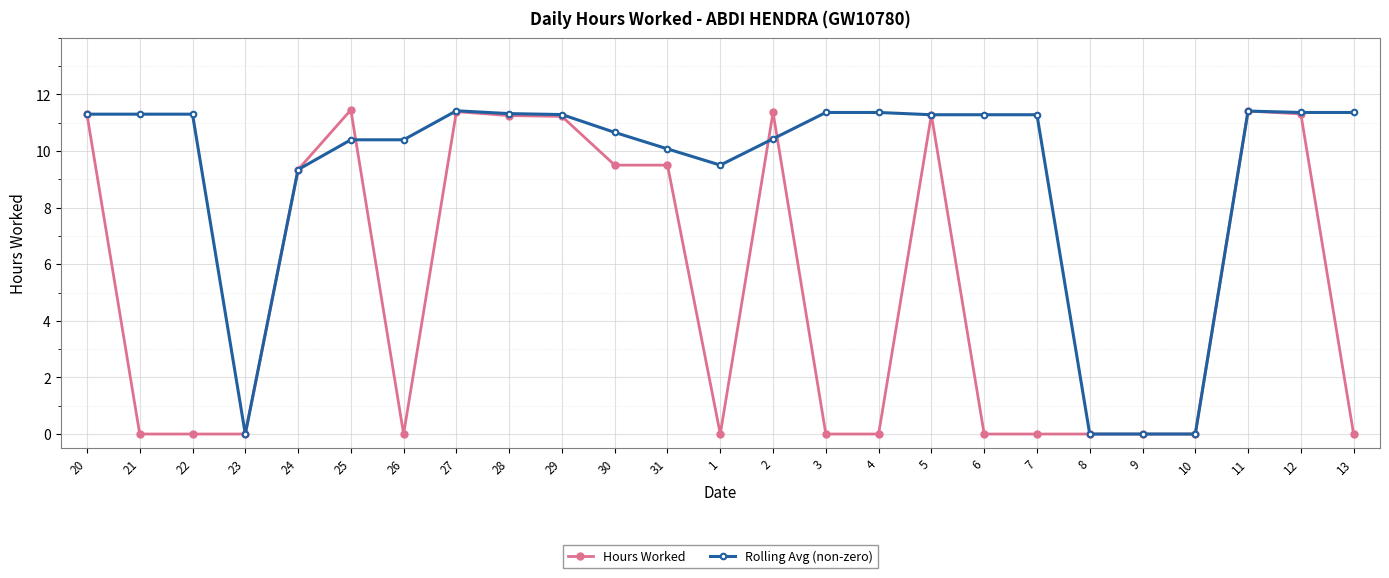

Is the value of Rolling Avg (non-zero) at 31 greater than the value of Hours Worked at 12?

No